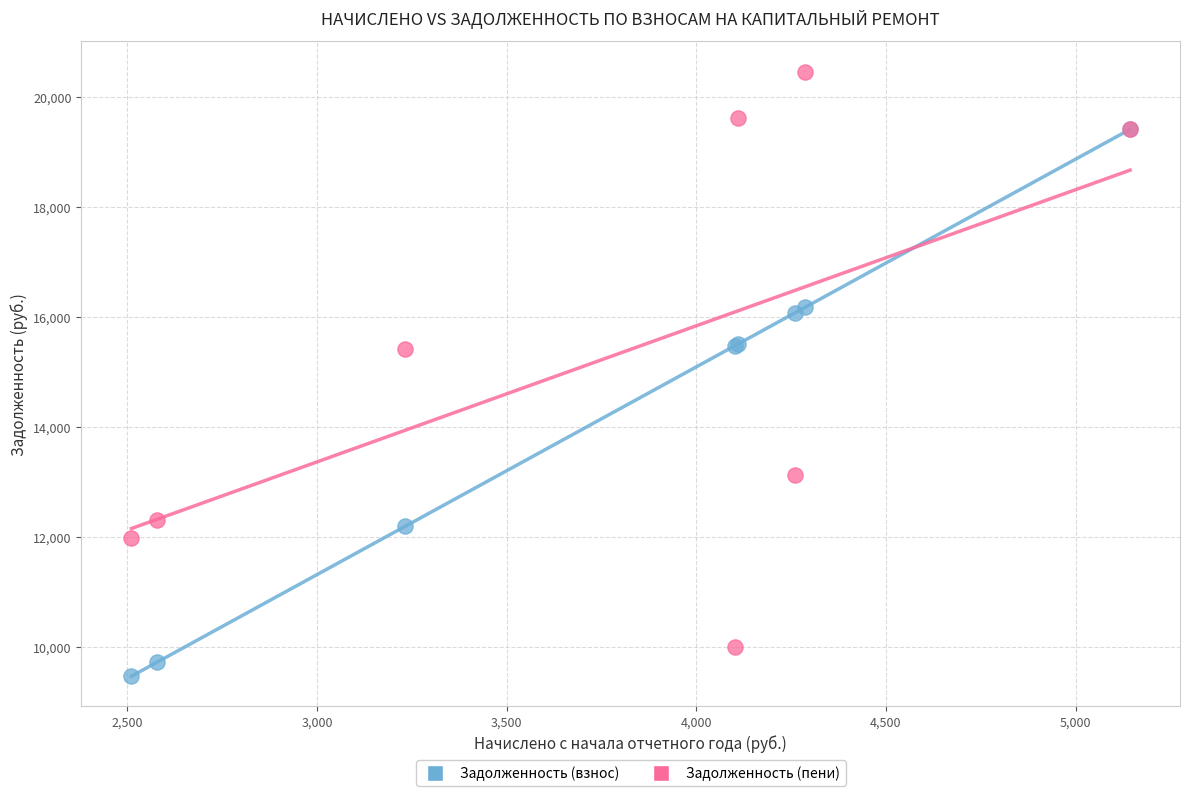

What are all the series names shown in the legend?

Задолженность (взнос), Задолженность (пени)